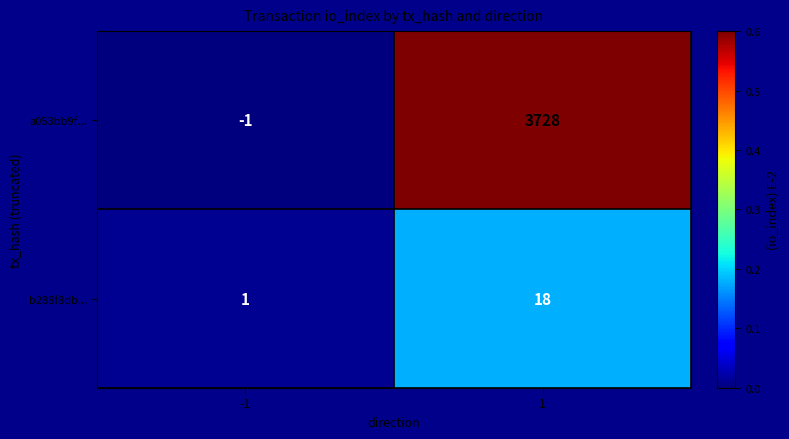

Rank the series at -1 from highest to lowest value.

b288f8db..., a053bb9f...